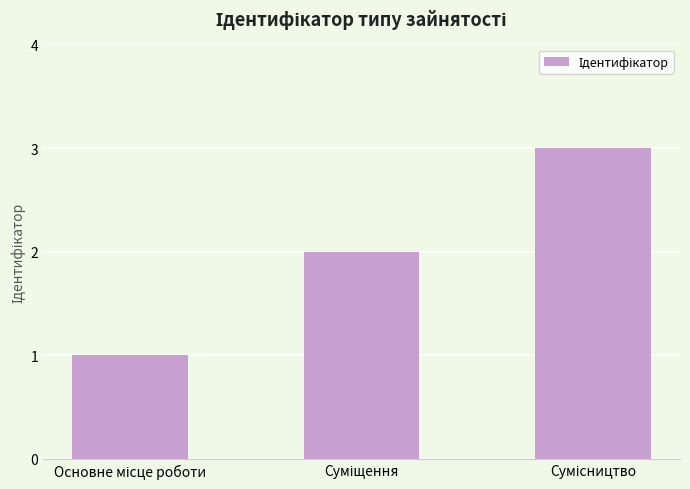

What is the greatest value displayed?

3